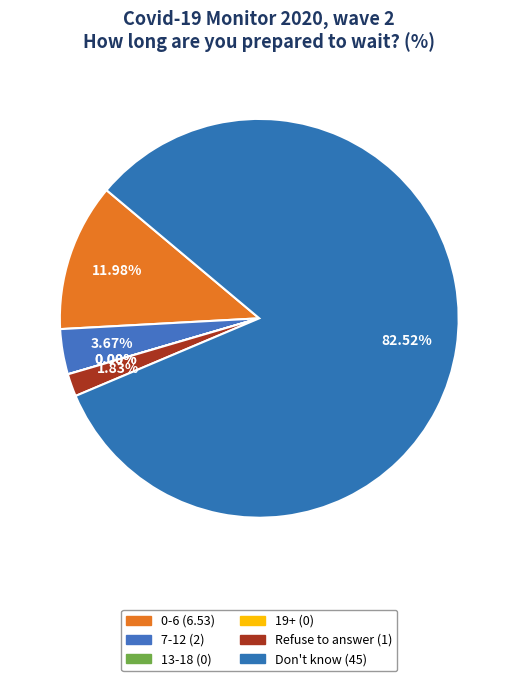

How many segments does this pie chart have?

6